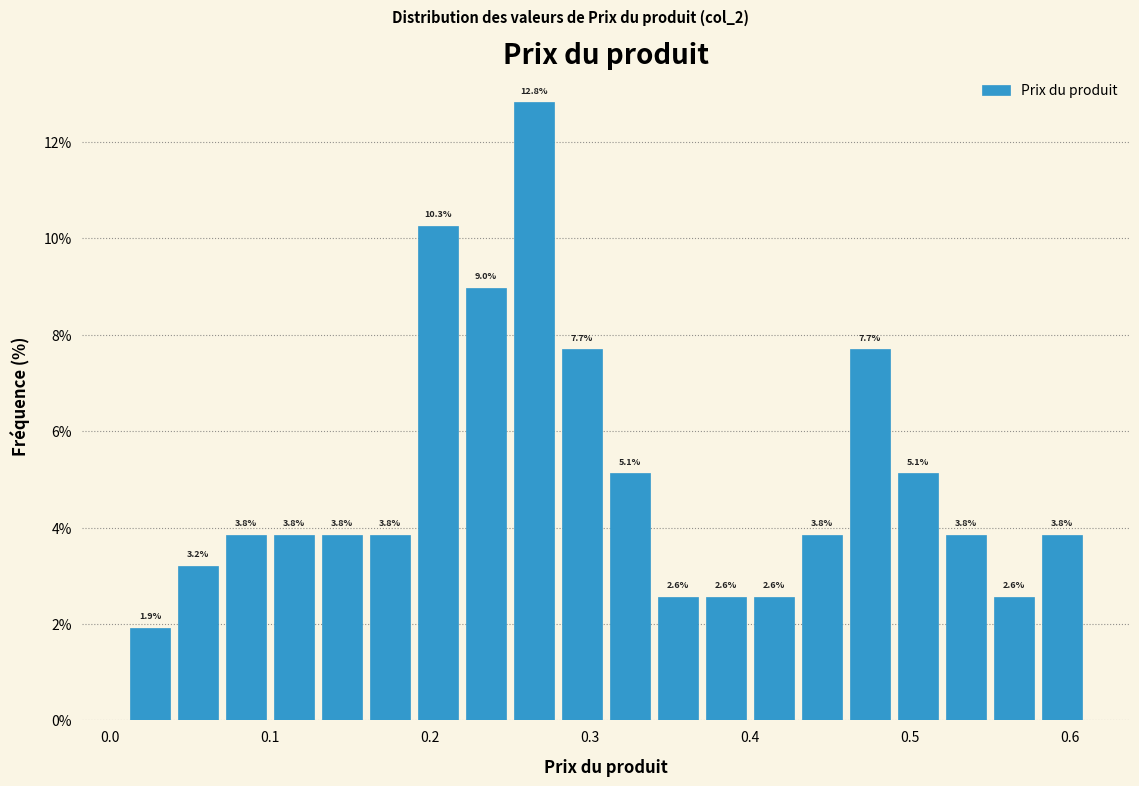

Around what value on the x-axis is the tallest bar? Give the approximate position of its centre, as read against the axis.

0.27